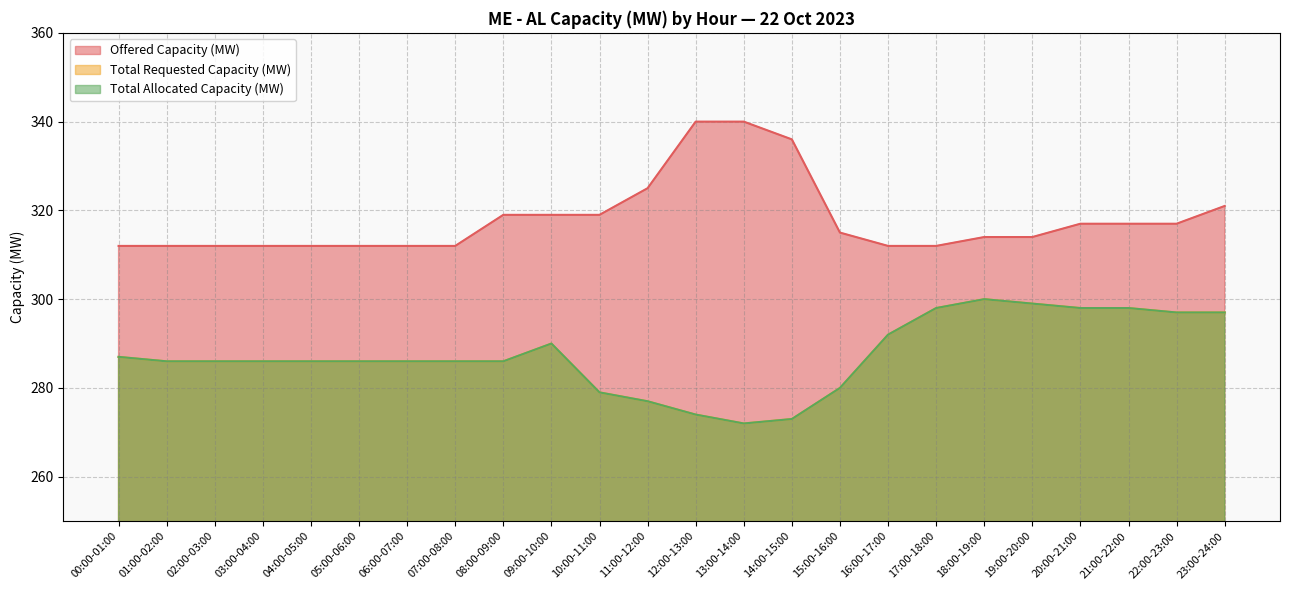

Reading right to left, list all the values displayed in this chart.

Offered Capacity (MW): 321	317	317	317	314	314	312	312	315	336	340	340	325	319	319	319	312	312	312	312	312	312	312	312
Total Requested Capacity (MW): 297	297	298	298	299	300	298	292	280	273	272	274	277	279	290	286	286	286	286	286	286	286	286	287
Total Allocated Capacity (MW): 297	297	298	298	299	300	298	292	280	273	272	274	277	279	290	286	286	286	286	286	286	286	286	287